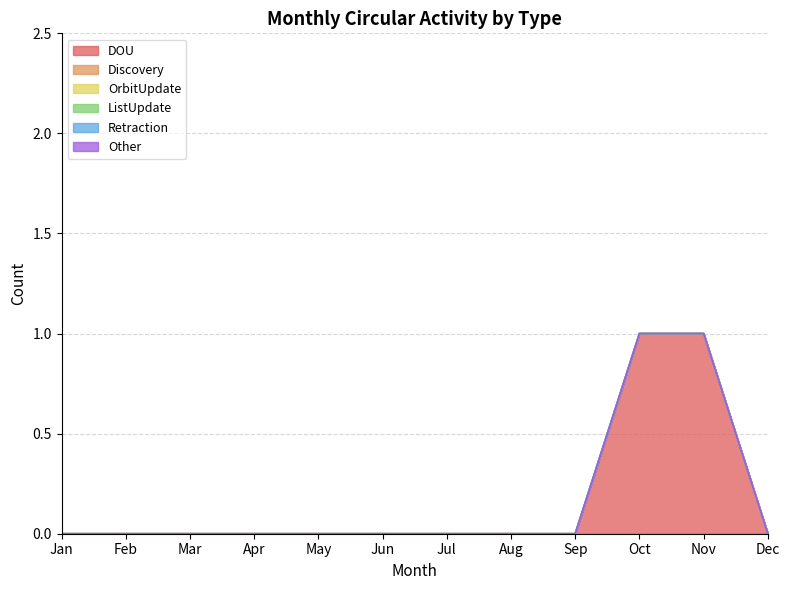

The value of OrbitUpdate at Jun is 0. True or false?

True